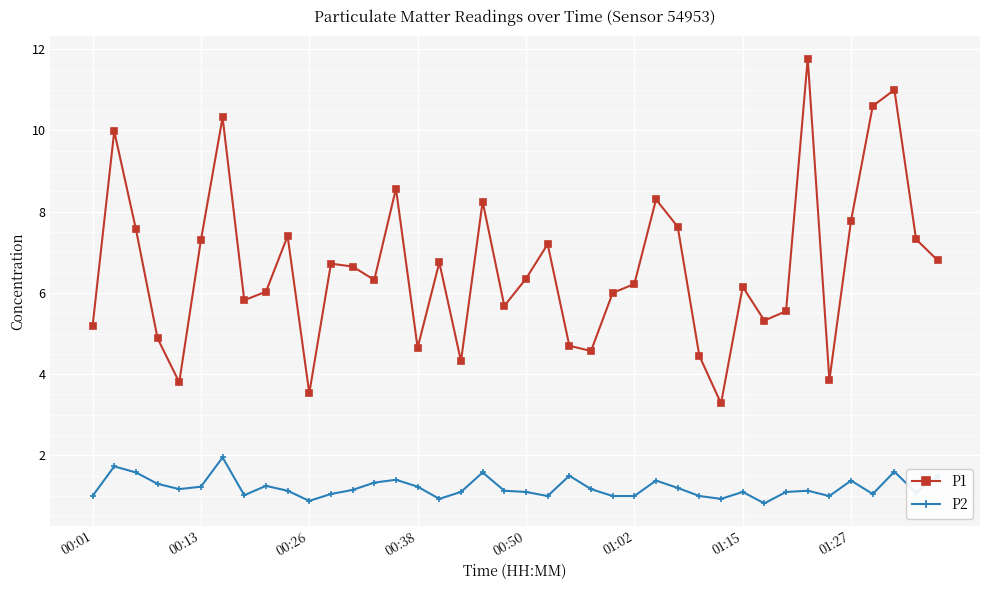

Which series has the largest total across all categories?

P1